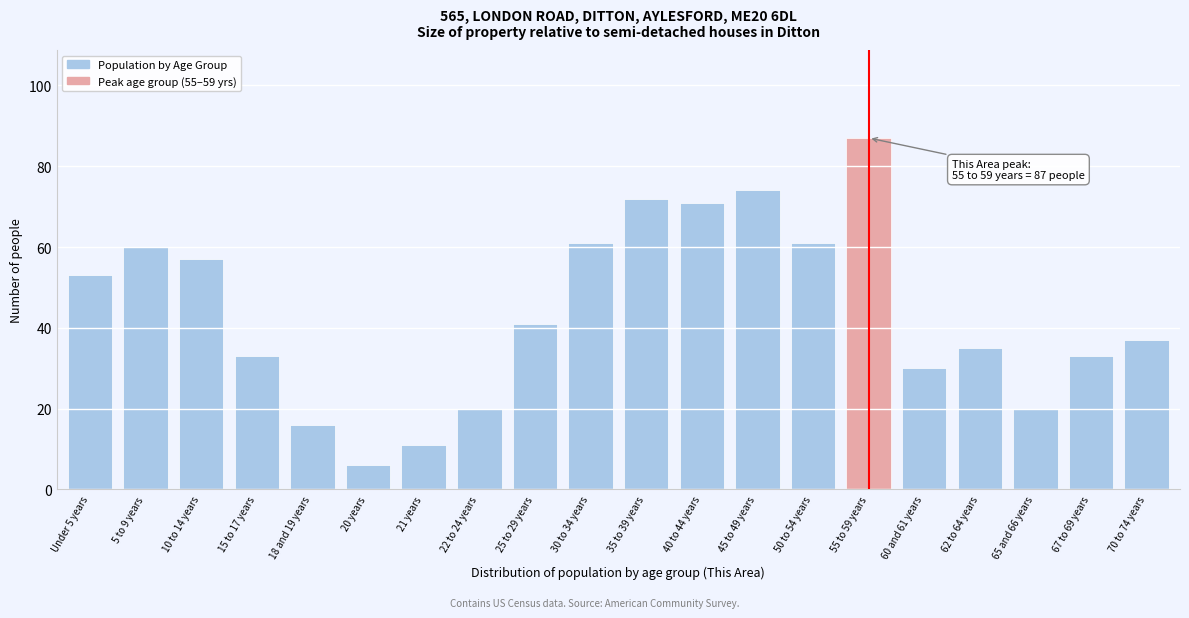

Reading left to right, extract all data points from this chart.

53	60	57	33	16	6	11	20	41	61	72	71	74	61	87	30	35	20	33	37